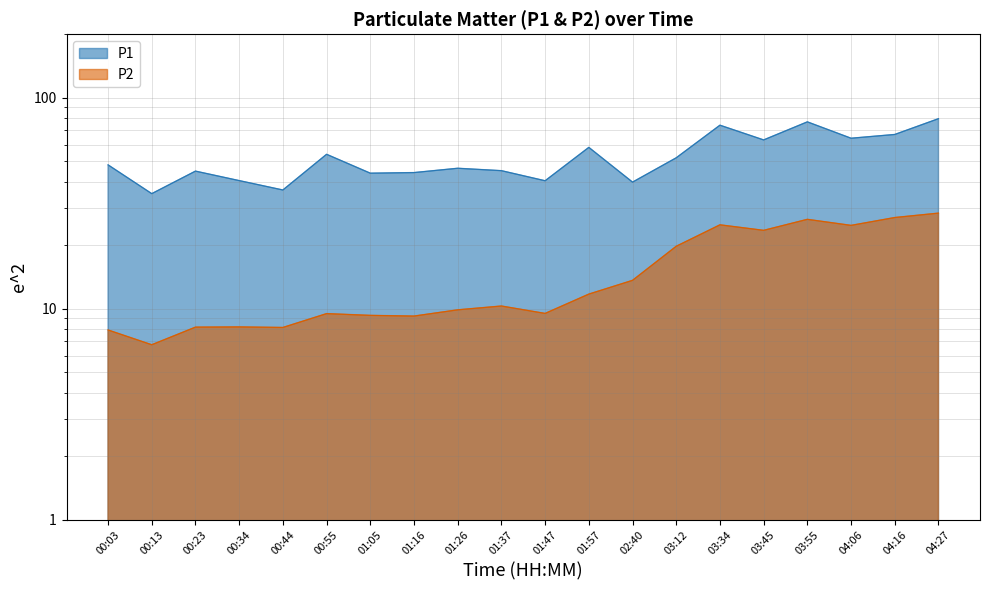

What is the difference between the highest and lowest values at 03:45?

39.6